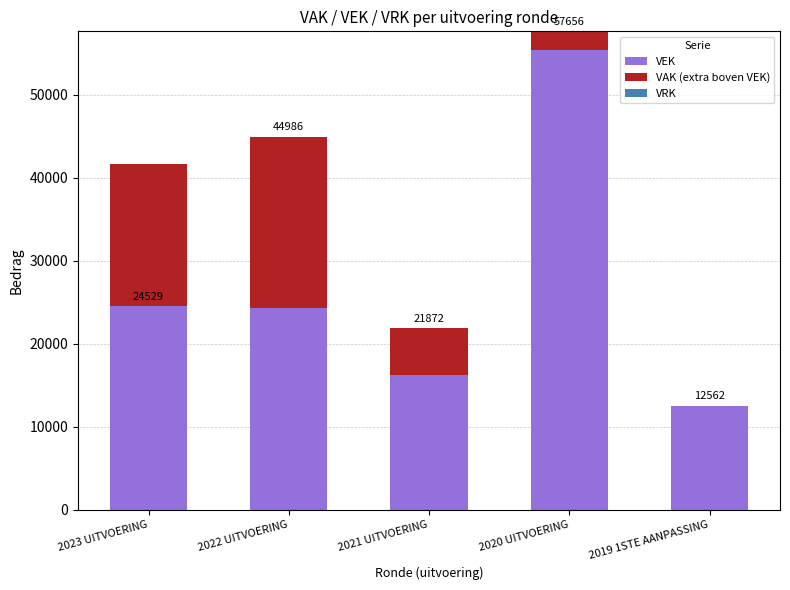

At which label is VAK (extra boven VEK) closest to 1760?

2020 UITVOERING